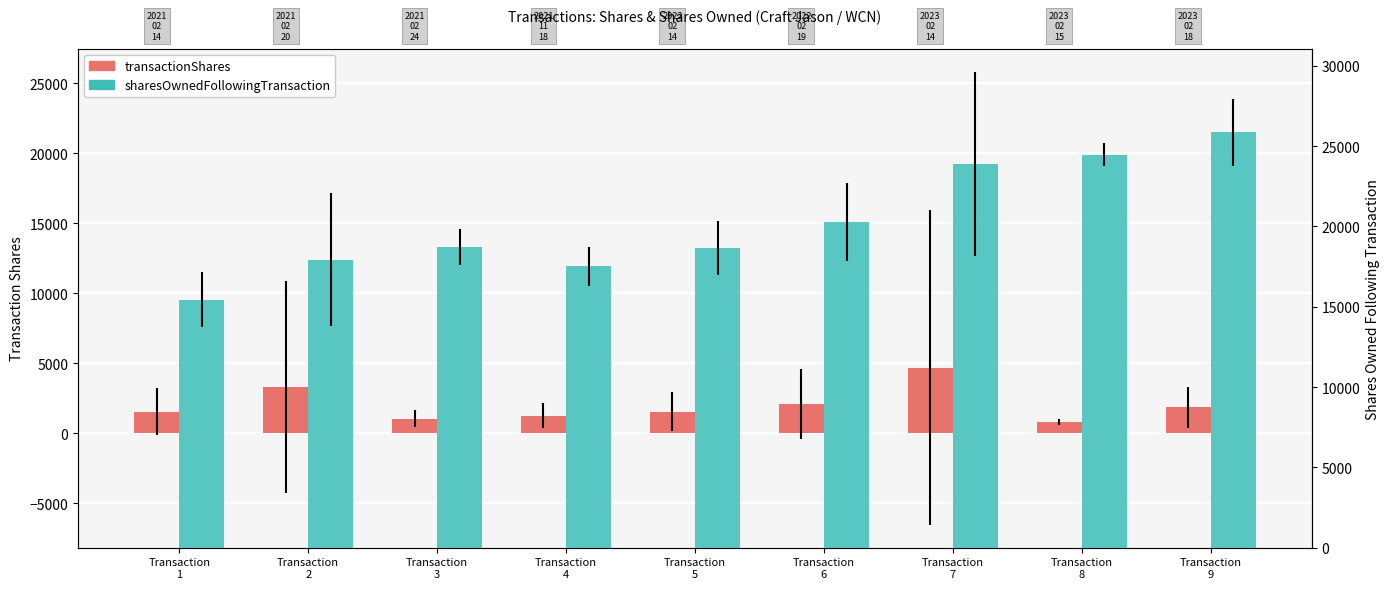

What is the value of the sharesOwnedFollowingTransaction bar at the 7th from the left?

23864